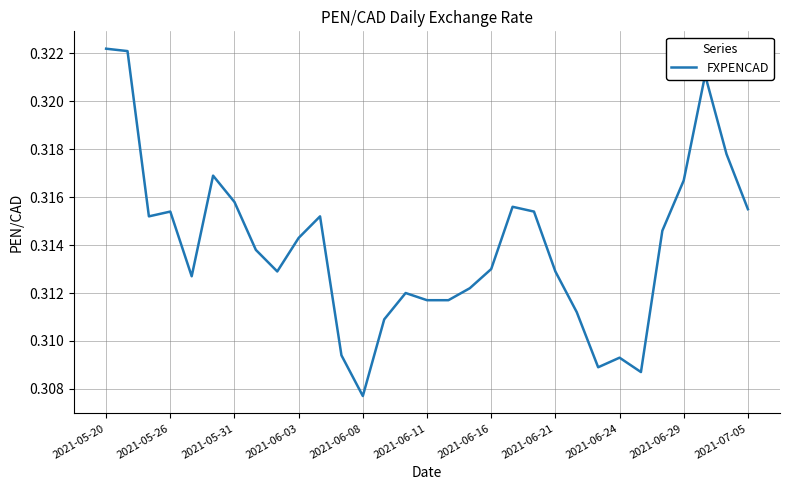

Does the chart display data point markers on the line(s)?

No